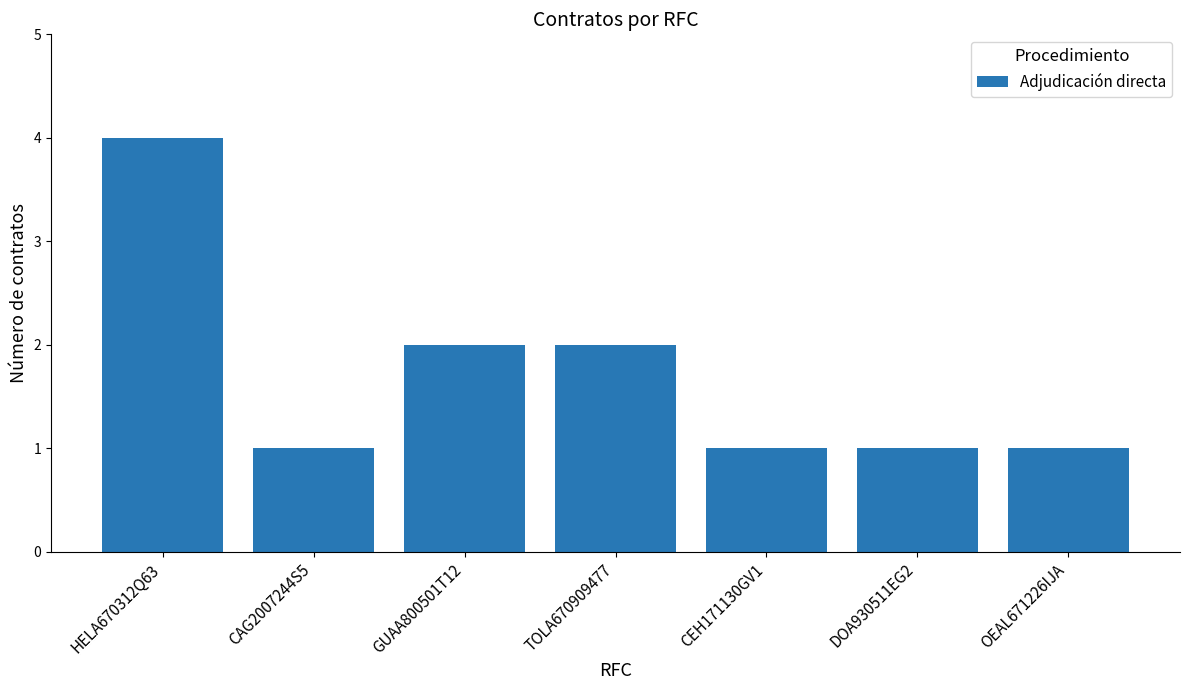

What is the average value?

2